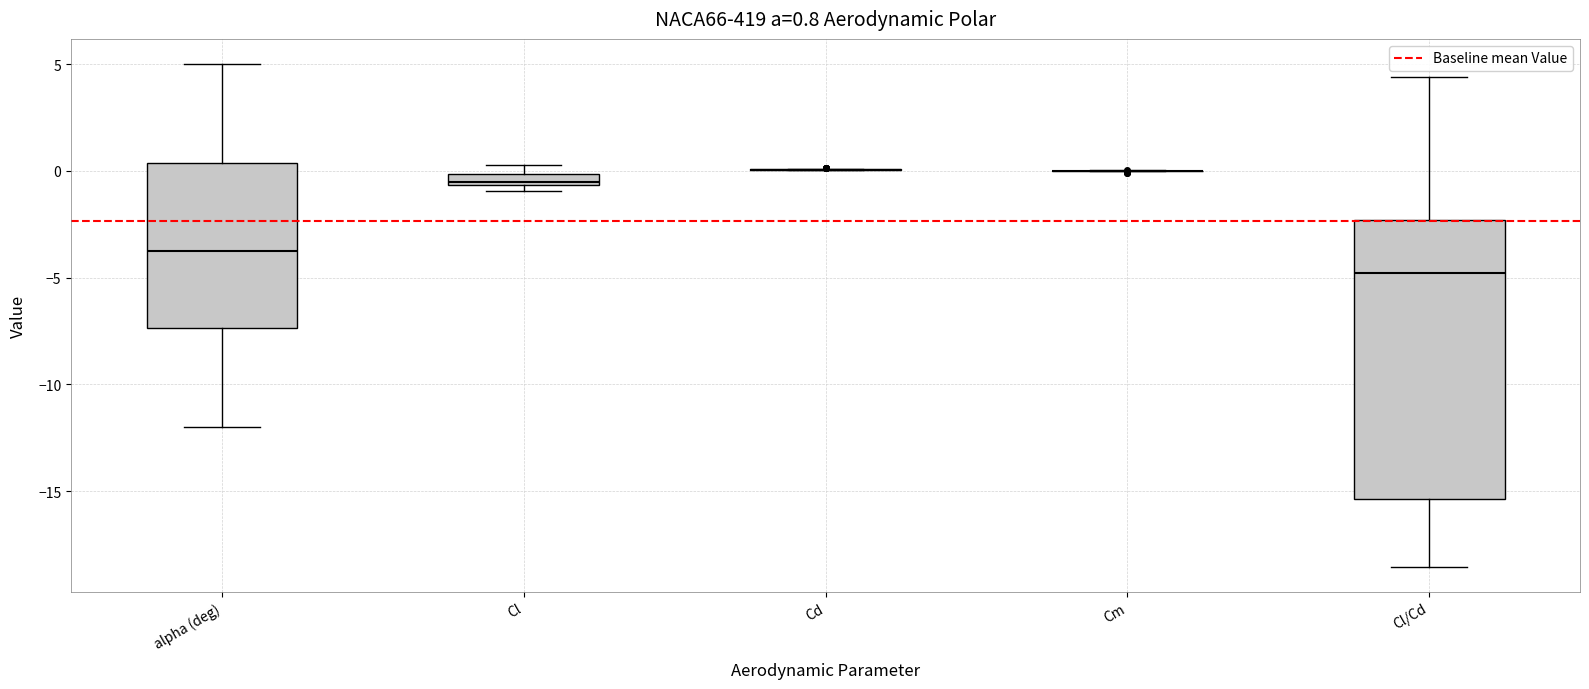

Which box is the tallest, from its lower edge to its upper edge?

Cl/Cd